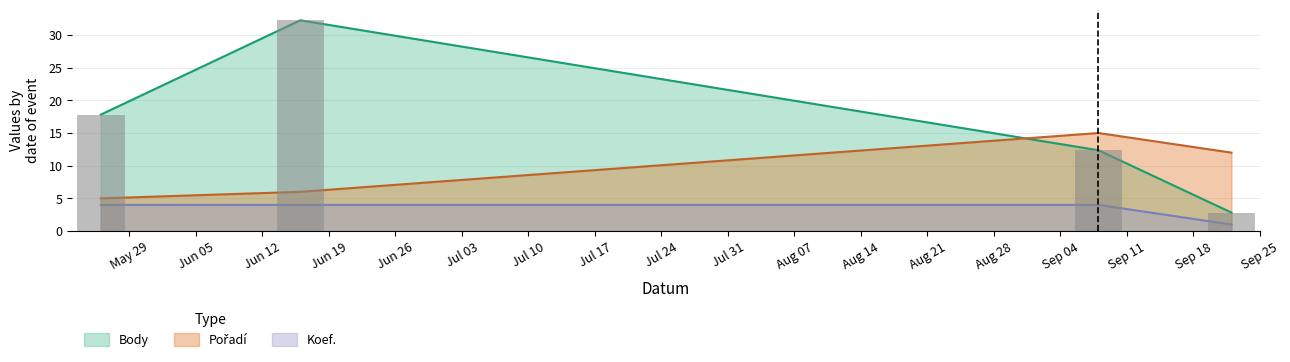

What are all the series names shown in the legend?

Body, Pořadí, Koef.